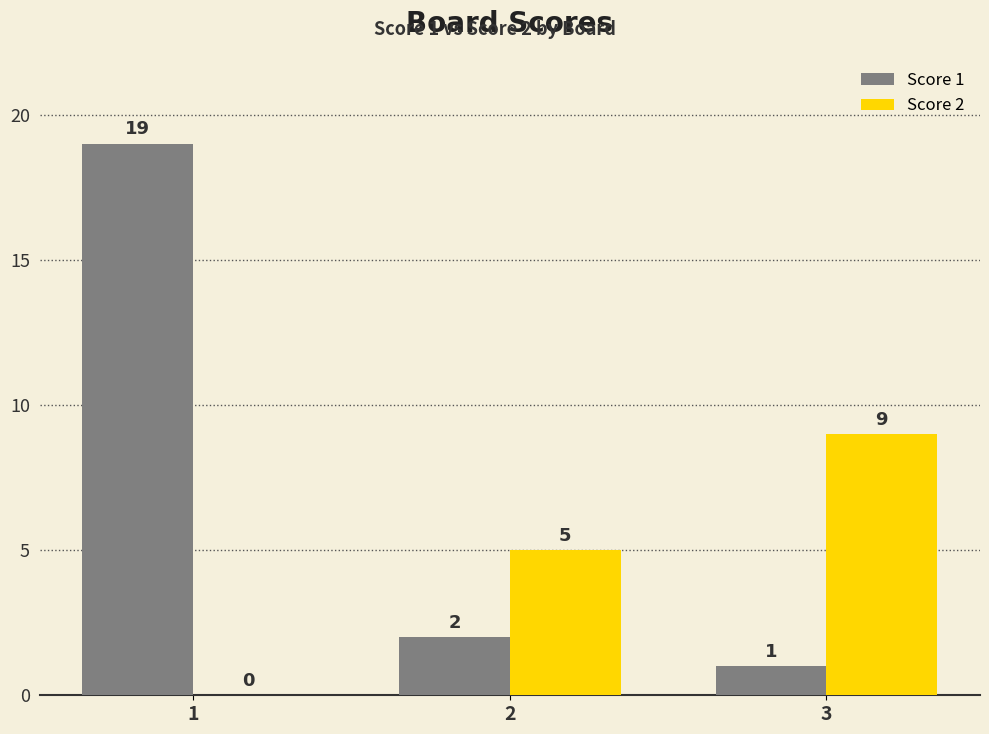

How many data points does each series have?

3